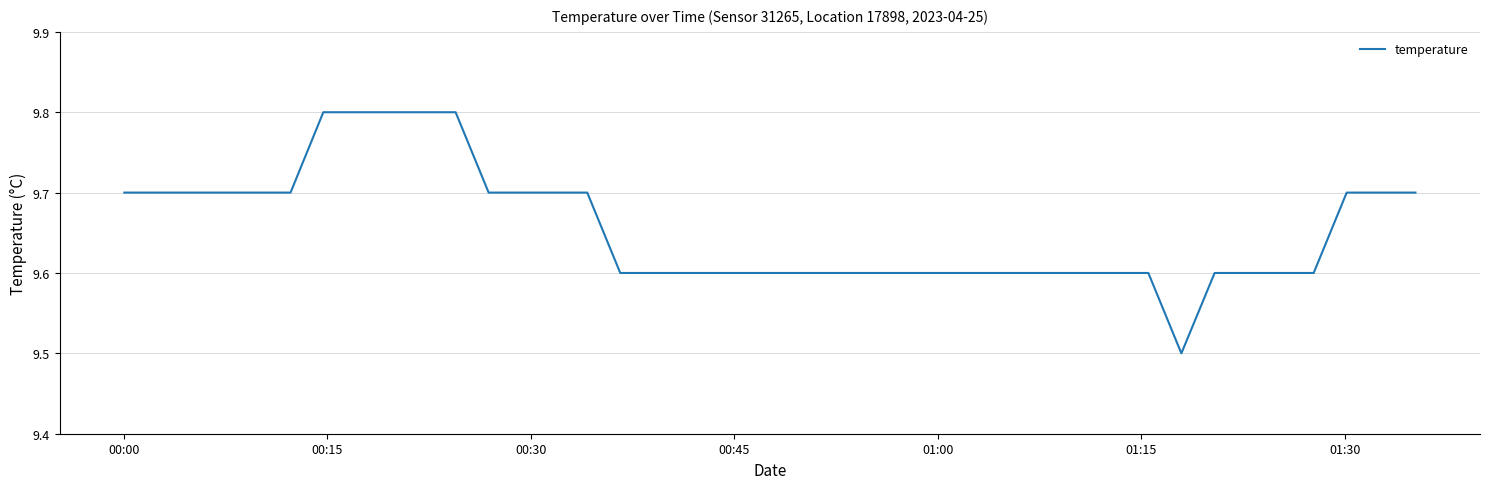

What is the greatest value displayed?

9.8